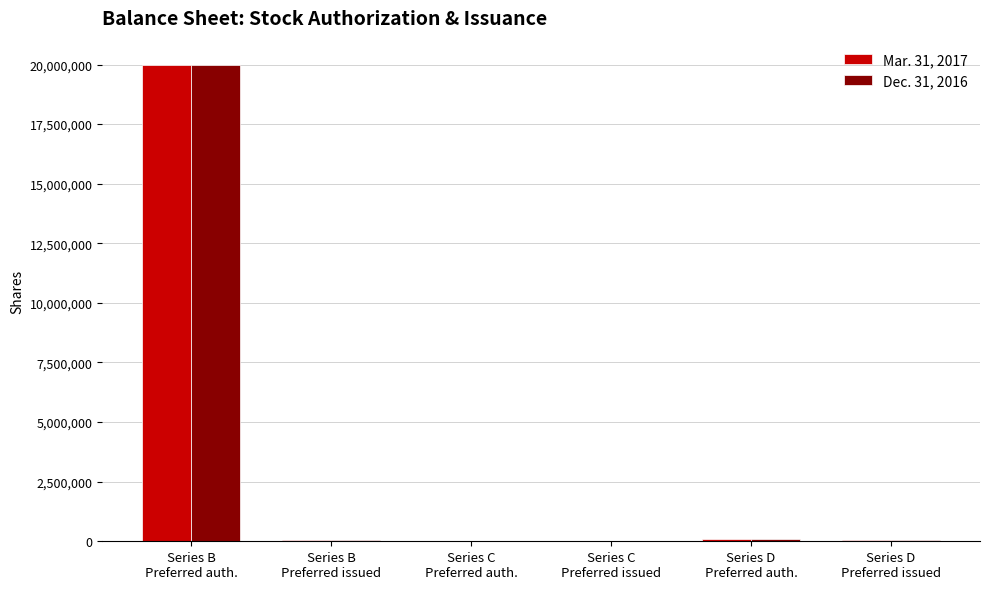

Which series has the largest range (max minus min)?

Mar. 31, 2017